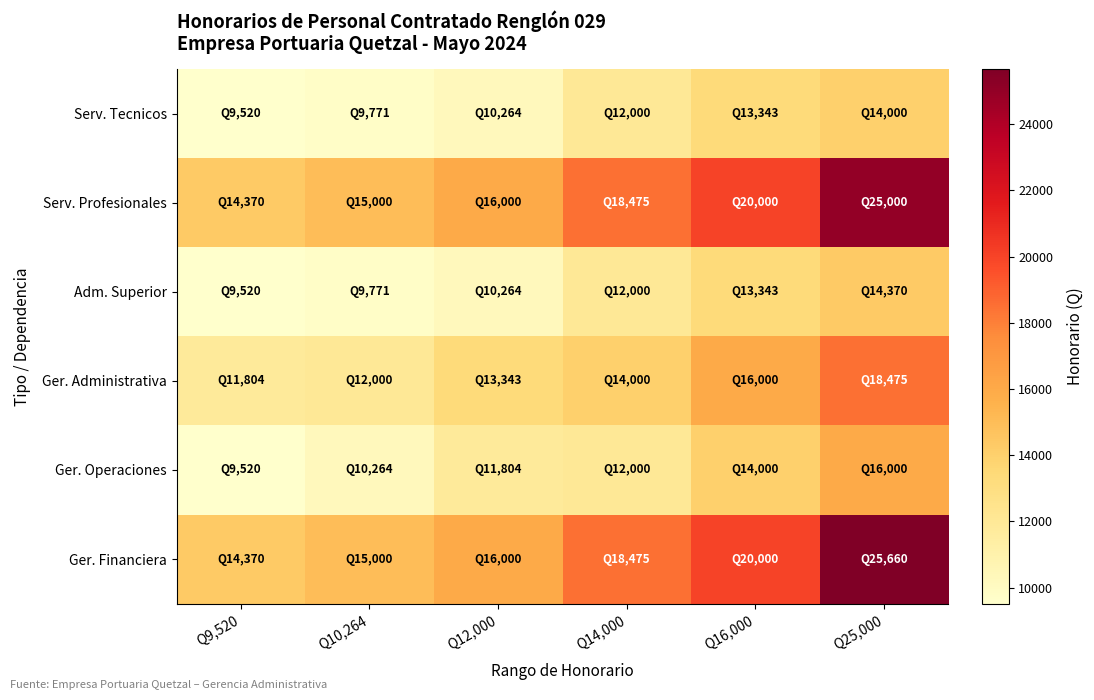

List the series in order of their peak value, highest first.

Ger. Financiera, Serv. Profesionales, Ger. Administrativa, Ger. Operaciones, Adm. Superior, Serv. Tecnicos